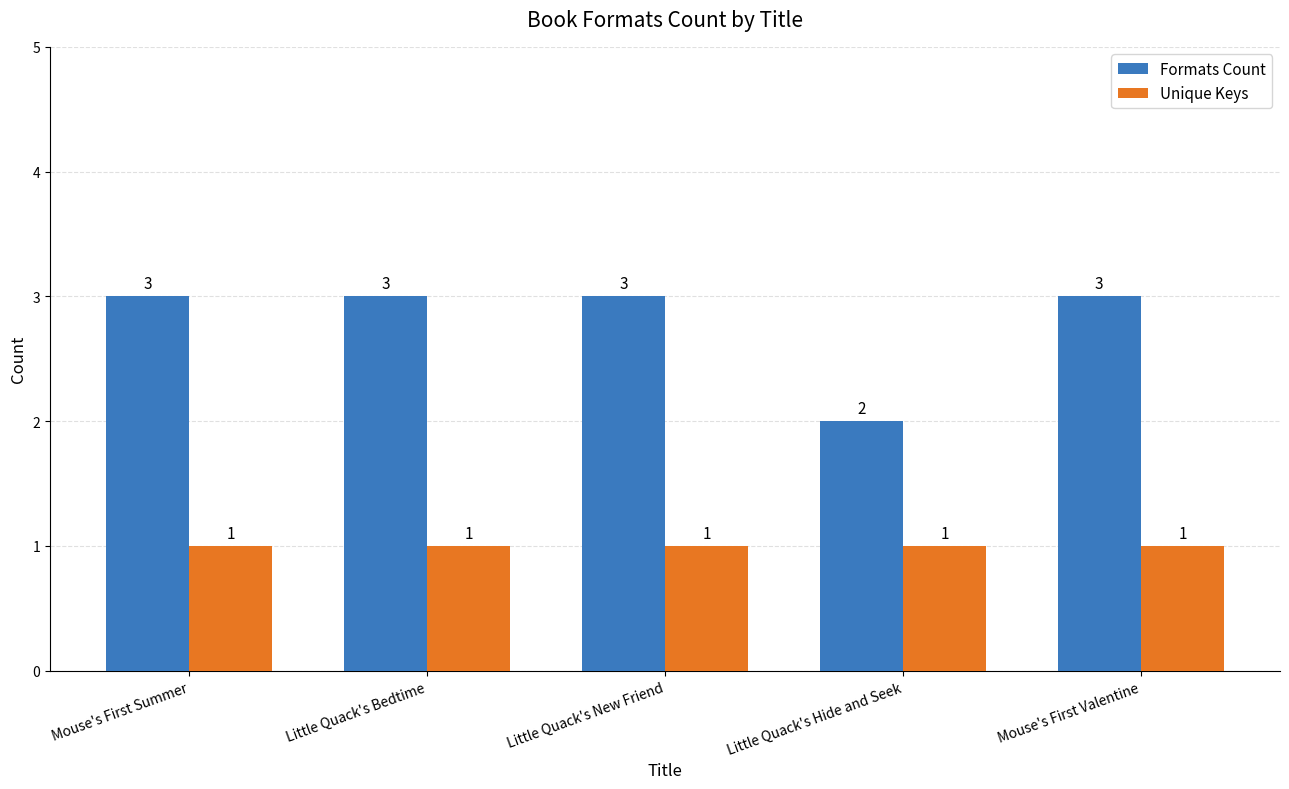

What is the value of the Formats Count bar at the 3rd from the left?

3